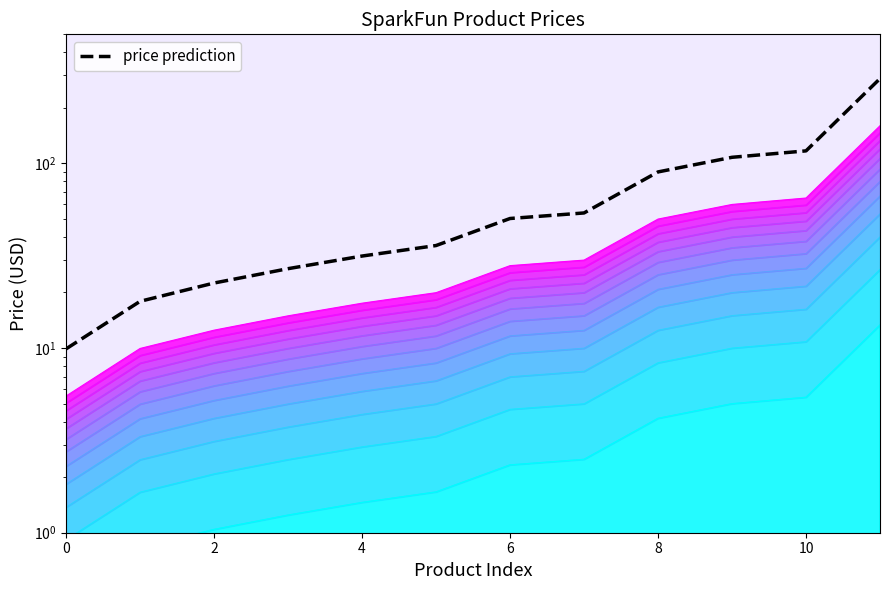

Reading left to right, extract all data points from this chart.

9.9	17.9	22.5	26.9	31.5	35.9	50.3	53.9	89.9	107.9	116.9	287.9